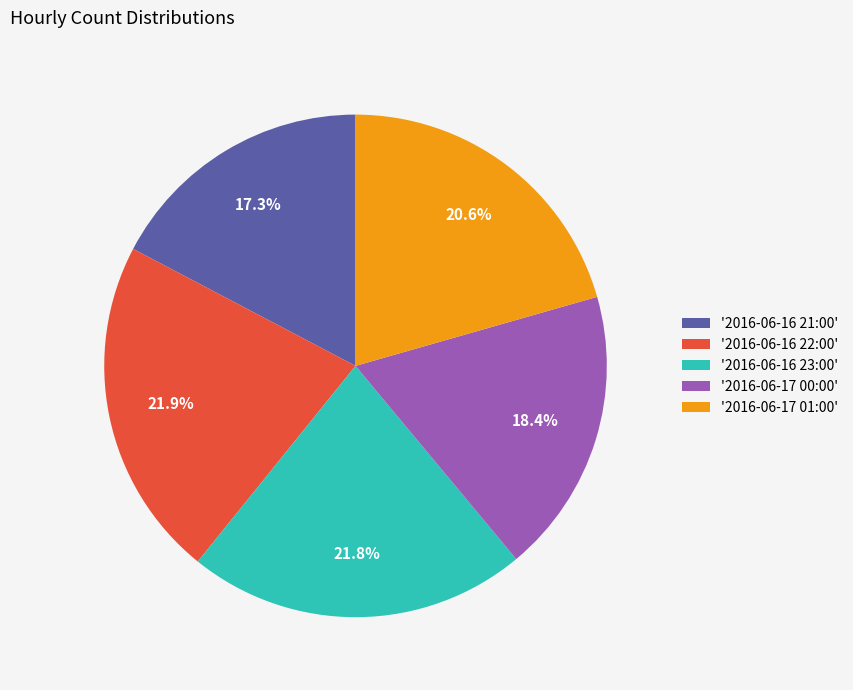

What is the ratio of the value at '2016-06-17 01:00' to the value at '2016-06-16 22:00'?

0.9